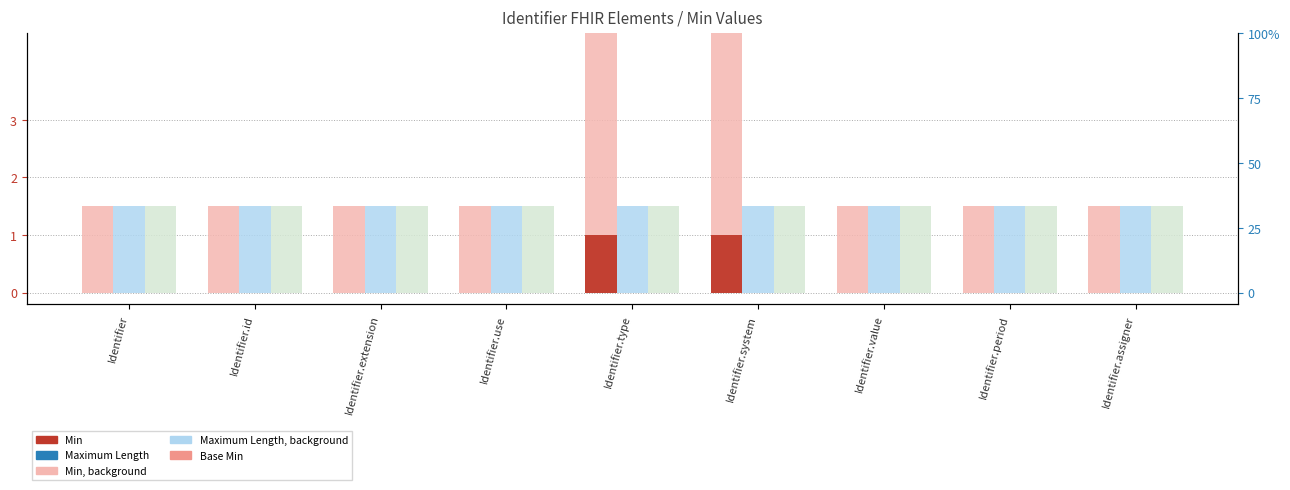

How many data points does each series have?

9